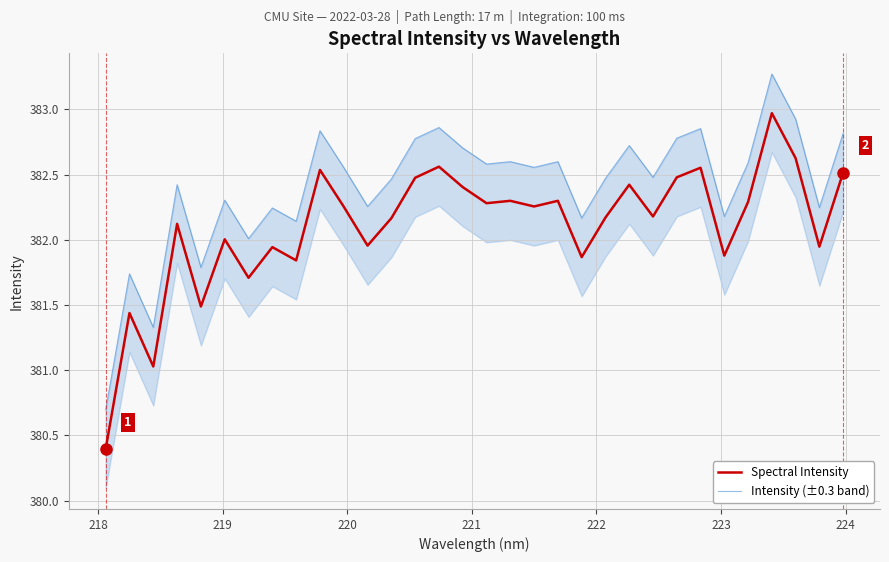

Count the number of data series in this chart.

2